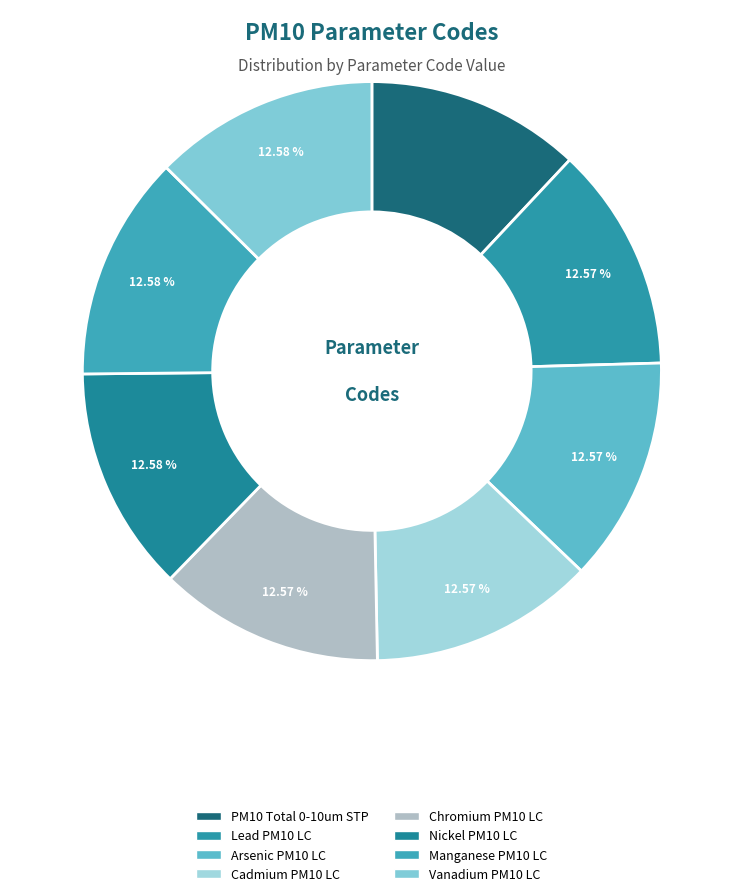

To the nearest percent, what percentage of the pie is Nickel PM10 LC?

13%